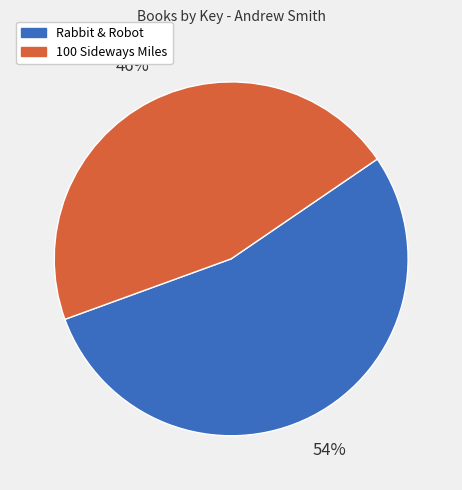

To the nearest percent, what is the combined percentage of Rabbit & Robot and 100 Sideways Miles?

100%